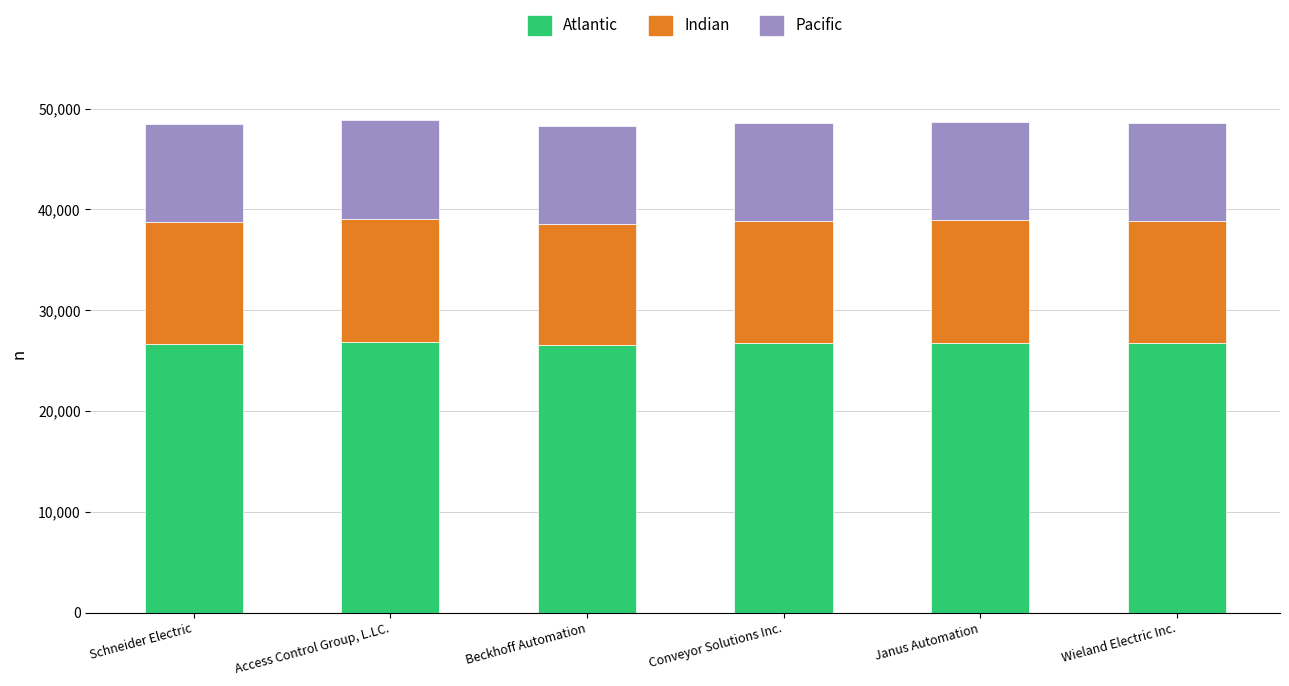

True or false: Pacific has a value of 26882.9 at Access Control Group, L.LC..

True